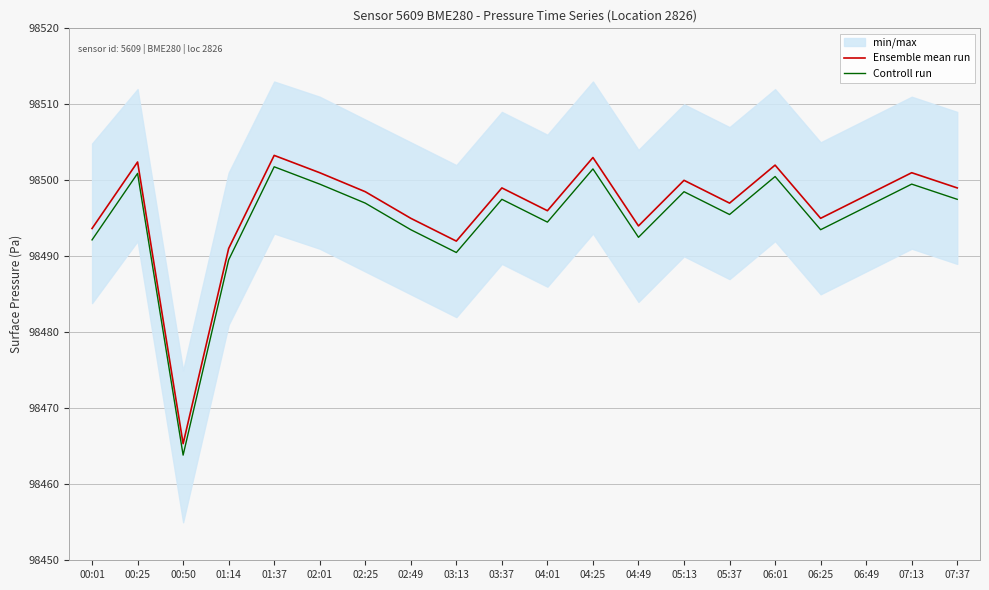

Rank the series by their average value, from highest to lowest.

Ensemble mean run, Controll run